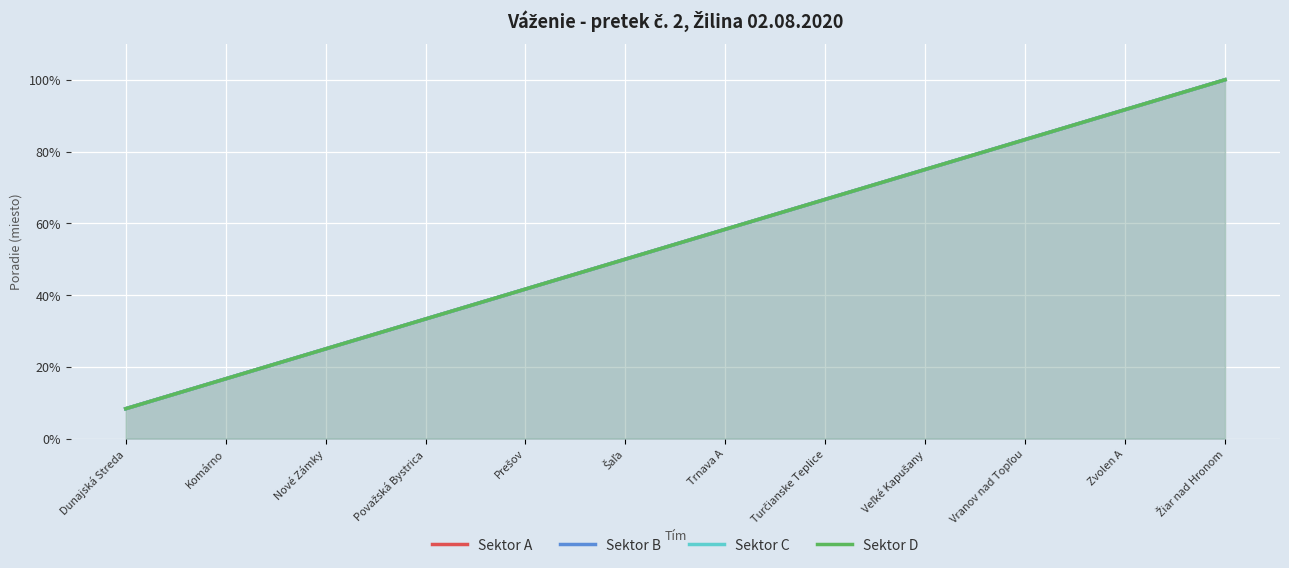

True or false: Sektor D and Sektor B cross at least once.

False